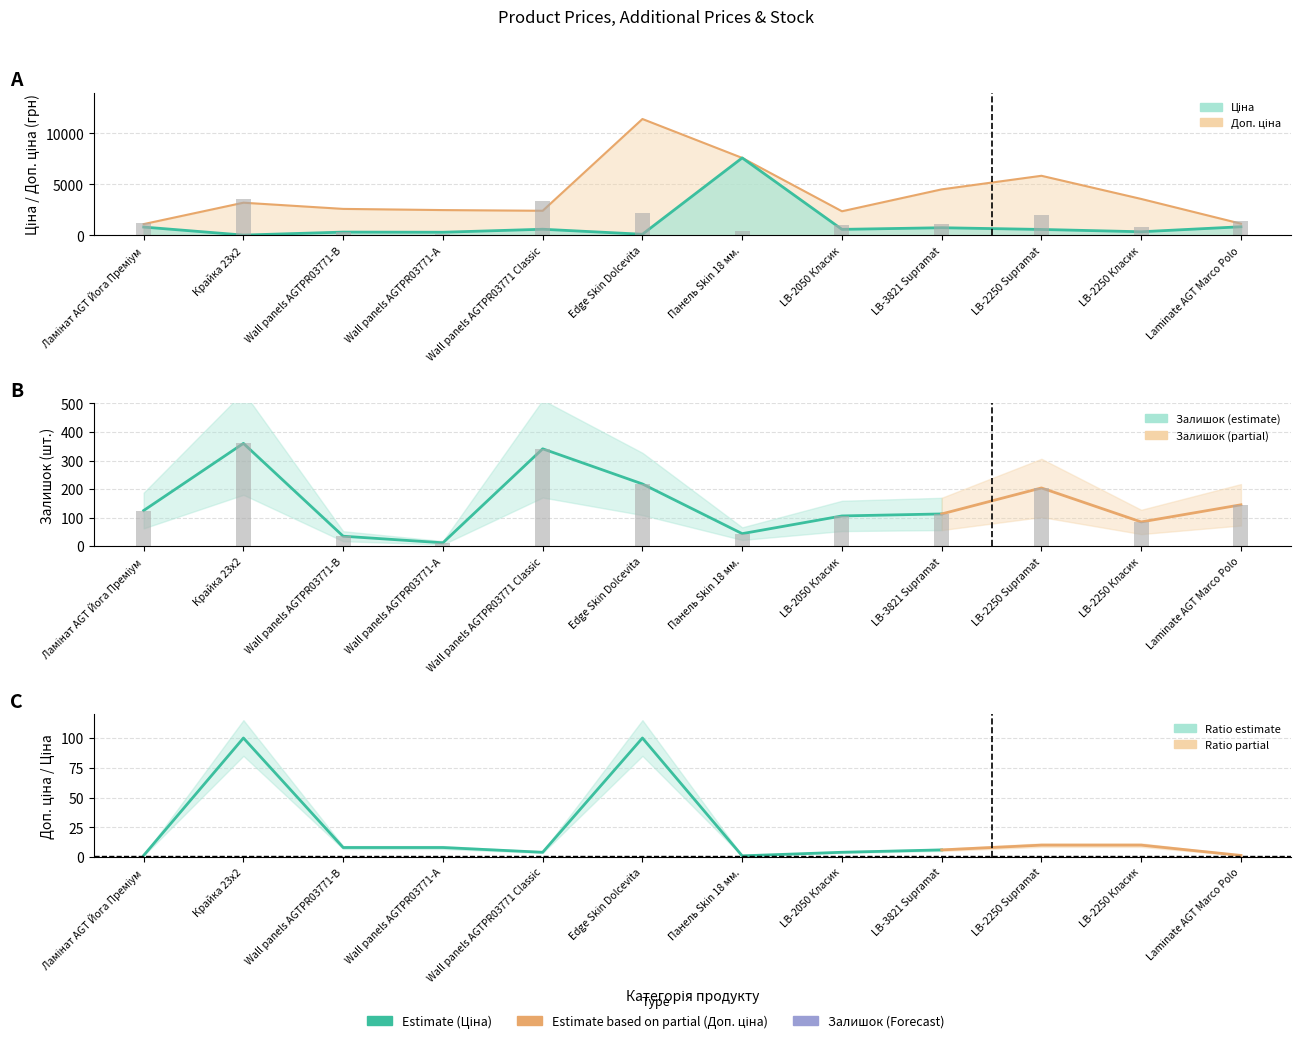

Which label corresponds to the largest value in the chart?

Edge Skin Dolcevita